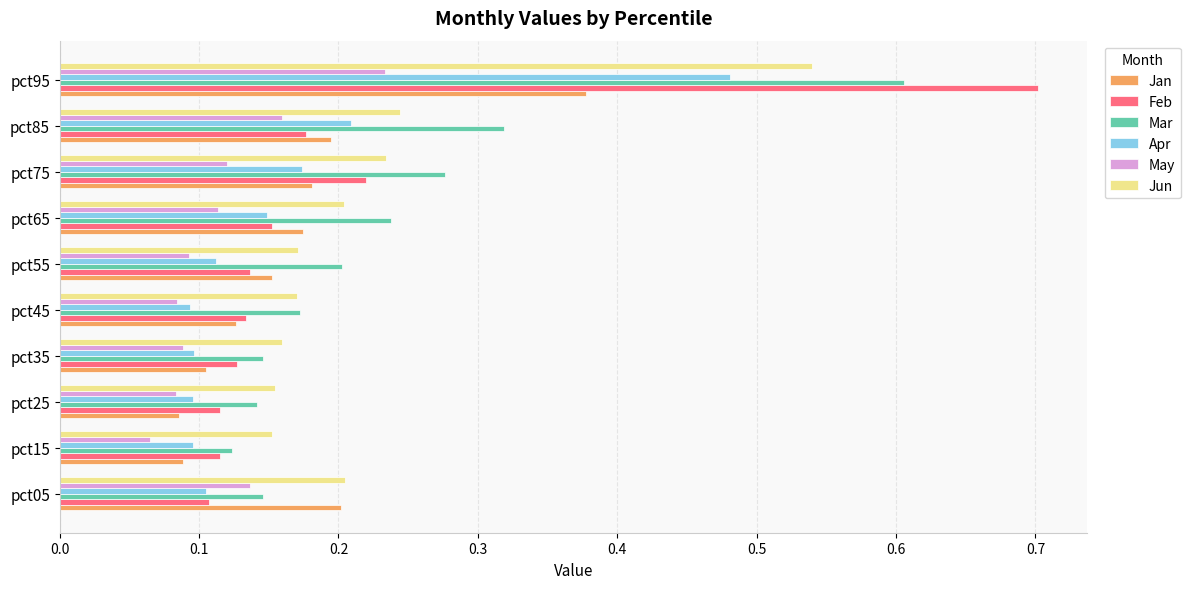

Which series changed the most between pct85 and pct95?

Feb